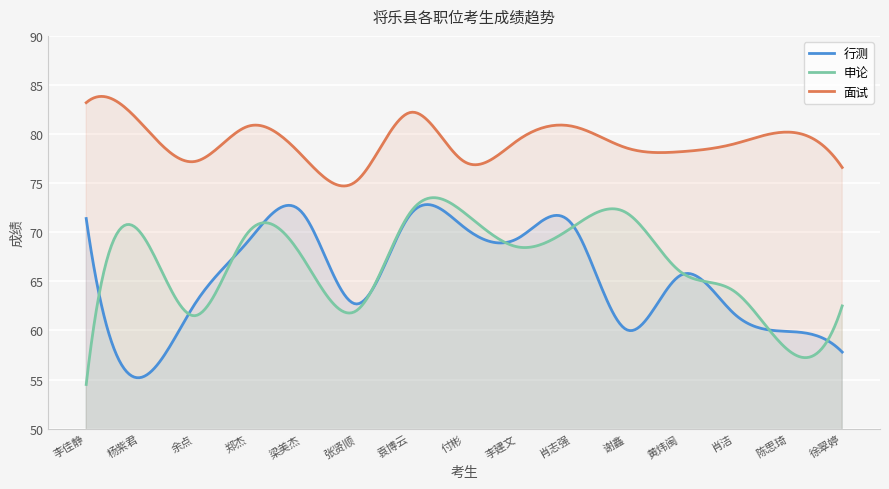

List the series in order of their peak value, lowest first.

行测, 申论, 面试